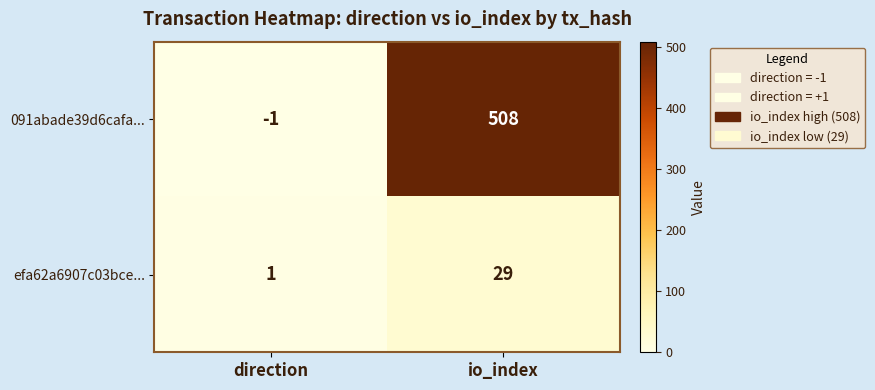

Which series has the largest total across all categories?

091abade39d6cafa...